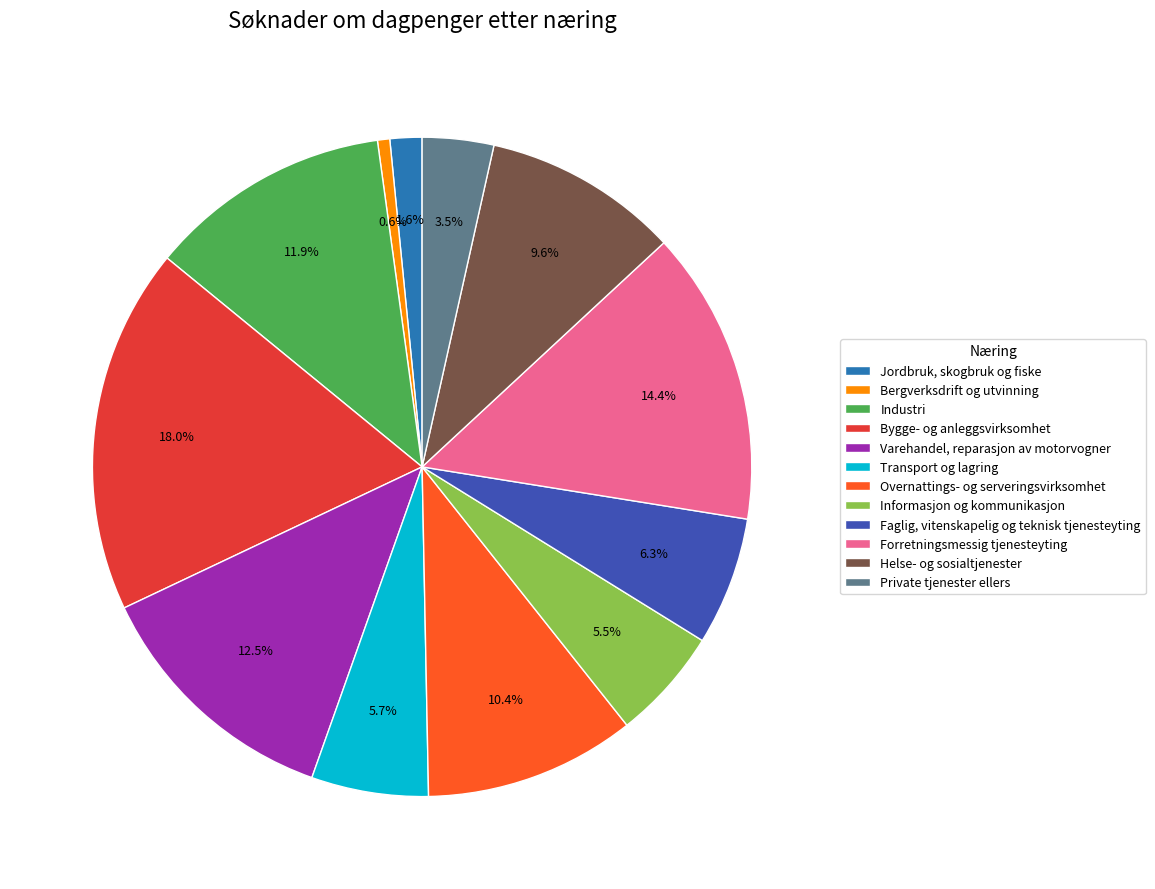

What percentage do Informasjon og kommunikasjon and Helse- og sosialtjenester together represent?

15.1%